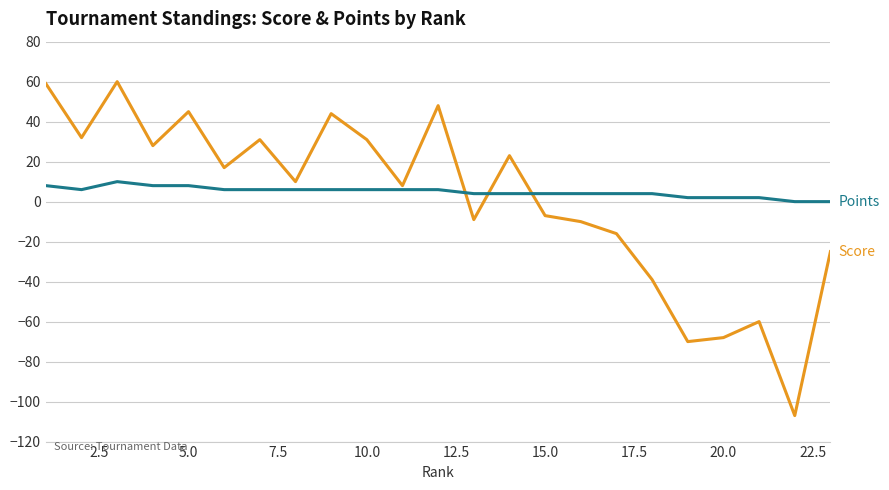

What is the smallest value displayed?

-107